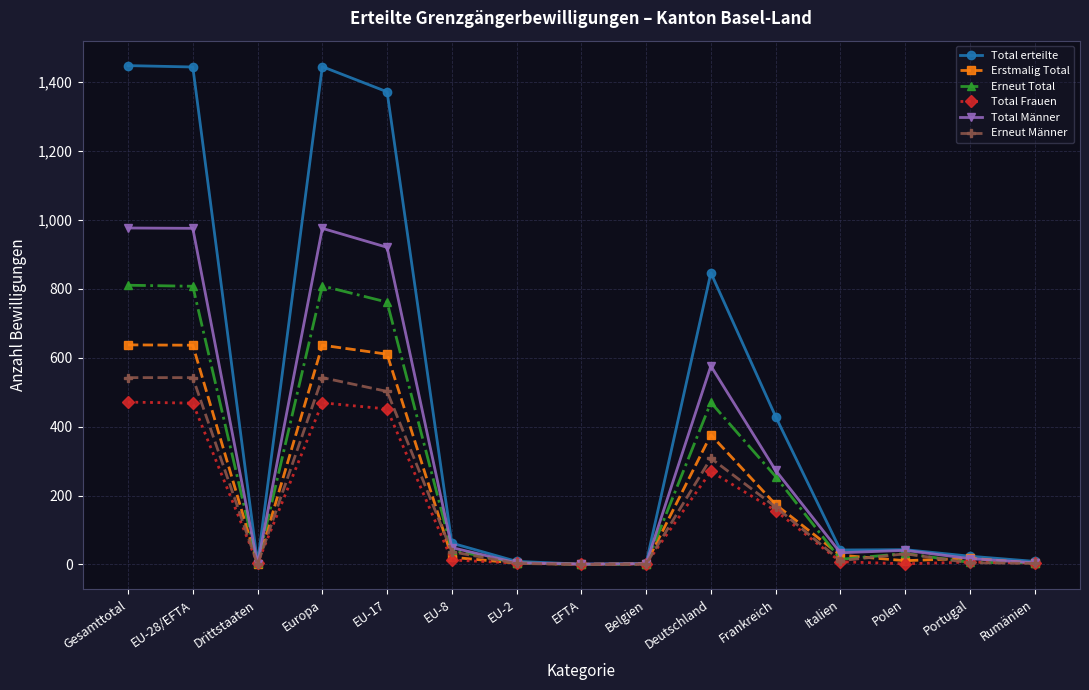

How many categories are shown in the chart?

15